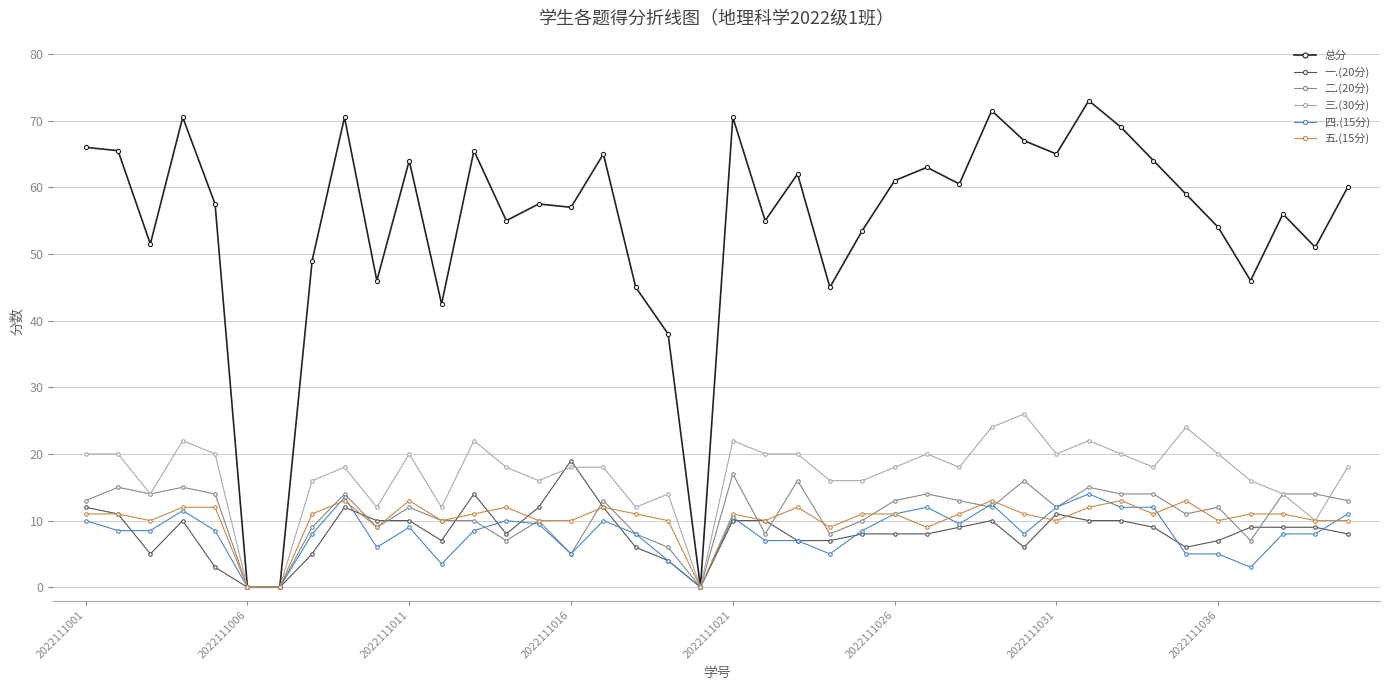

Which series has the largest total across all categories?

总分